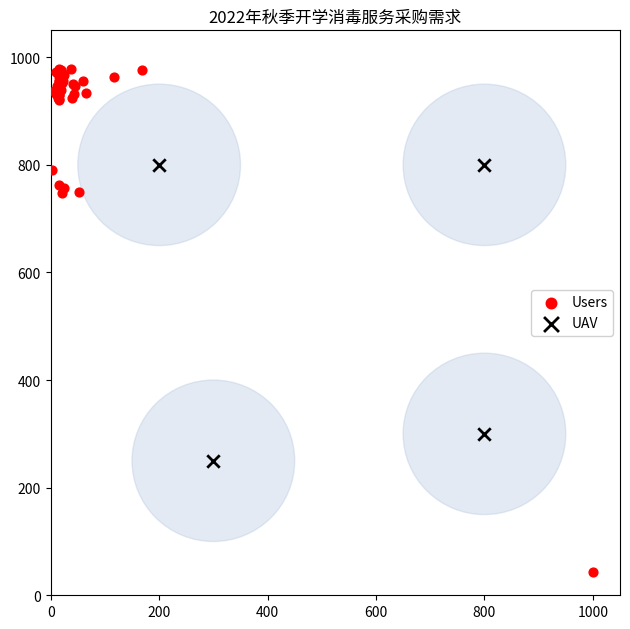

Which series has the largest Y range (max minus min)?

Users